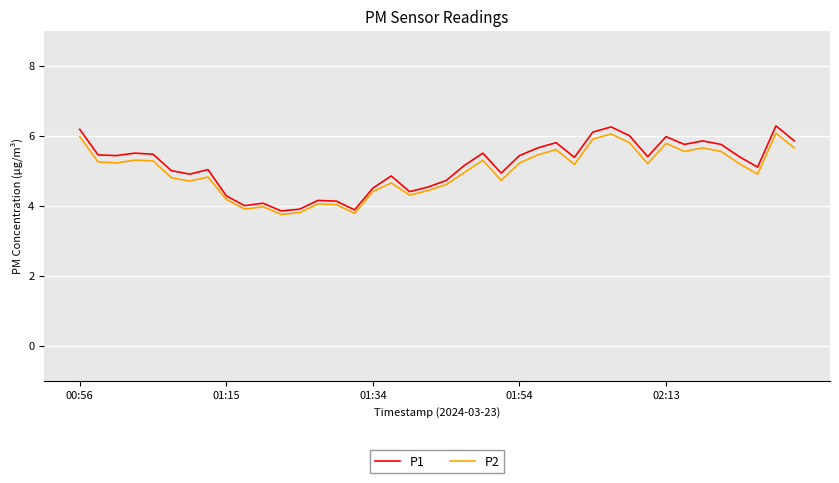

What is the greatest value displayed?

6.3